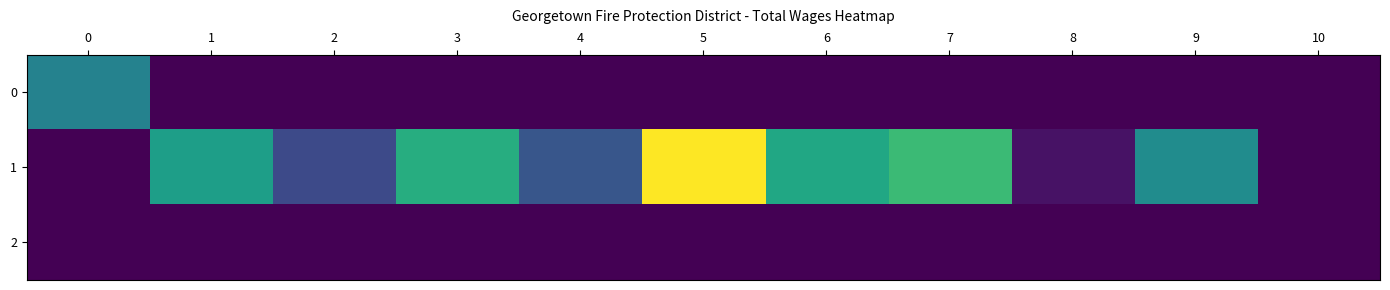

How many distinct data groups are displayed?

3